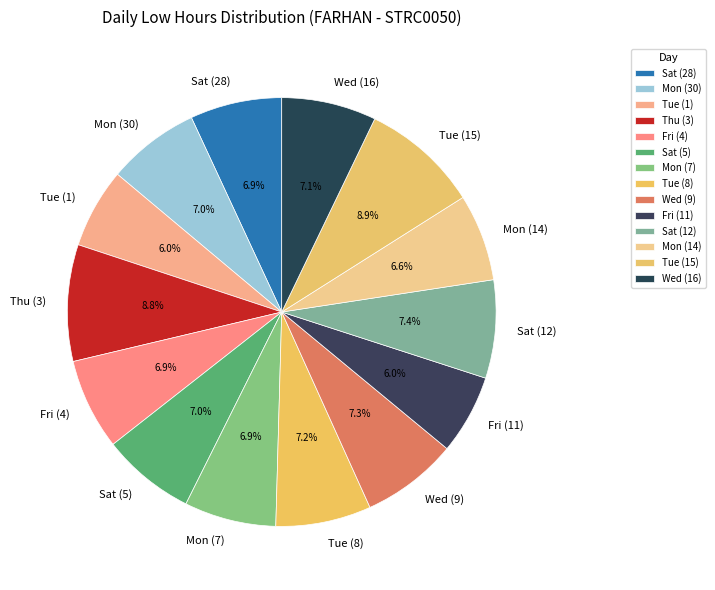

To the nearest percent, what is the average slice percentage?

7%